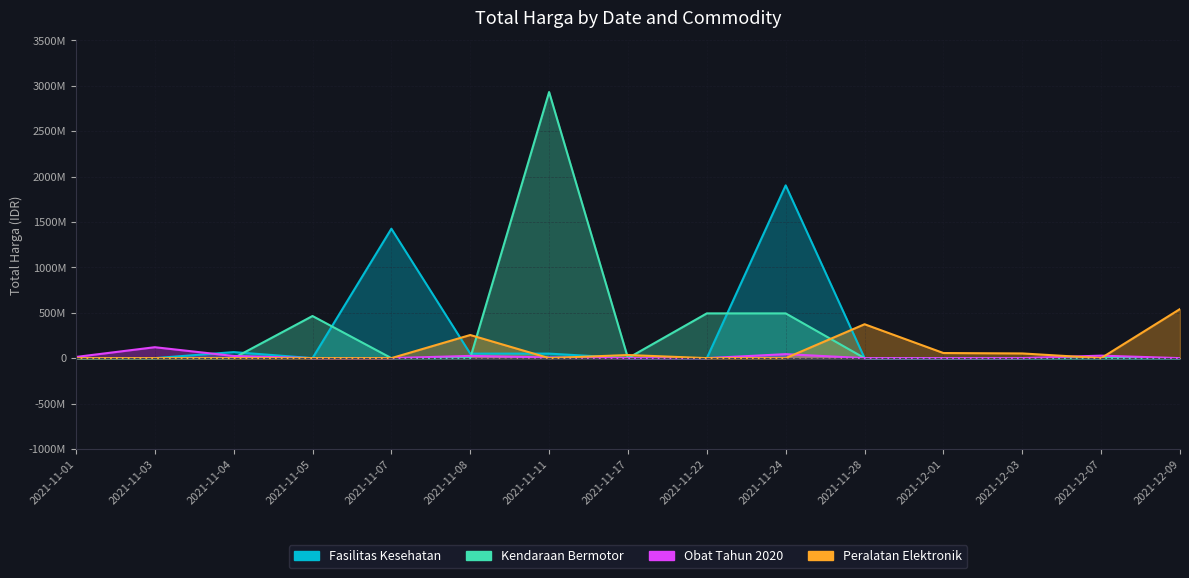

List the labels in order of Obat Tahun 2020 value, smallest first.

2021-11-05, 2021-11-07, 2021-11-17, 2021-11-22, 2021-11-28, 2021-12-01, 2021-12-03, 2021-12-09, 2021-11-11, 2021-11-01, 2021-11-04, 2021-11-08, 2021-12-07, 2021-11-24, 2021-11-03